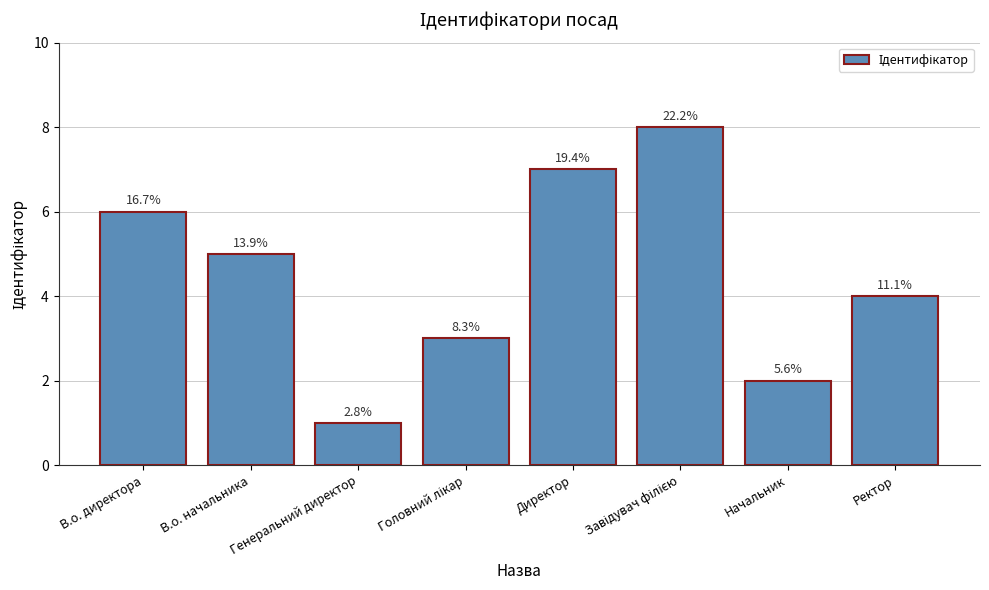

Rank the categories by value from highest to lowest.

Завідувач філією, Директор, В.о. директора, В.о. начальника, Ректор, Головний лікар, Начальник, Генеральний директор